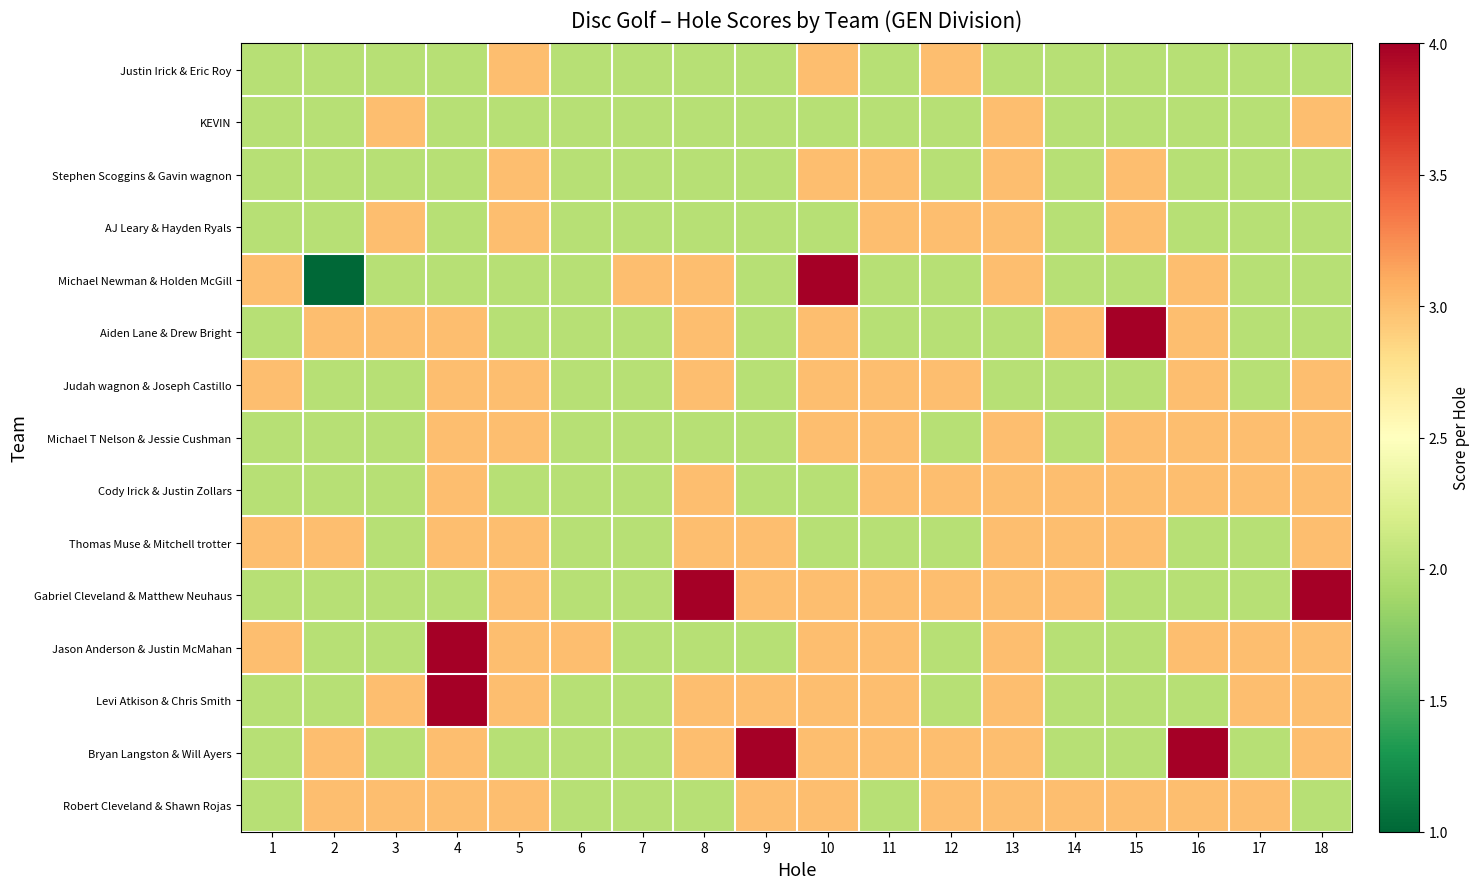

Reading right to left, what are all the values shown in this chart?

Justin Irick & Eric Roy: 18=2	17=2	16=2	15=2	14=2	13=2	12=3	11=2	10=3	9=2	8=2	7=2	6=2	5=3	4=2	3=2	2=2	1=2
KEVIN: 18=3	17=2	16=2	15=2	14=2	13=3	12=2	11=2	10=2	9=2	8=2	7=2	6=2	5=2	4=2	3=3	2=2	1=2
Stephen Scoggins & Gavin wagnon: 18=2	17=2	16=2	15=3	14=2	13=3	12=2	11=3	10=3	9=2	8=2	7=2	6=2	5=3	4=2	3=2	2=2	1=2
AJ Leary & Hayden Ryals: 18=2	17=2	16=2	15=3	14=2	13=3	12=3	11=3	10=2	9=2	8=2	7=2	6=2	5=3	4=2	3=3	2=2	1=2
Michael Newman & Holden McGill: 18=2	17=2	16=3	15=2	14=2	13=3	12=2	11=2	10=4	9=2	8=3	7=3	6=2	5=2	4=2	3=2	2=1	1=3
Aiden Lane & Drew Bright: 18=2	17=2	16=3	15=4	14=3	13=2	12=2	11=2	10=3	9=2	8=3	7=2	6=2	5=2	4=3	3=3	2=3	1=2
Judah wagnon & Joseph Castillo: 18=3	17=2	16=3	15=2	14=2	13=2	12=3	11=3	10=3	9=2	8=3	7=2	6=2	5=3	4=3	3=2	2=2	1=3
Michael T Nelson & Jessie Cushman: 18=3	17=3	16=3	15=3	14=2	13=3	12=2	11=3	10=3	9=2	8=2	7=2	6=2	5=3	4=3	3=2	2=2	1=2
Cody Irick & Justin Zollars: 18=3	17=3	16=3	15=3	14=3	13=3	12=3	11=3	10=2	9=2	8=3	7=2	6=2	5=2	4=3	3=2	2=2	1=2
Thomas Muse & Mitchell trotter: 18=3	17=2	16=2	15=3	14=3	13=3	12=2	11=2	10=2	9=3	8=3	7=2	6=2	5=3	4=3	3=2	2=3	1=3
Gabriel Cleveland & Matthew Neuhaus: 18=4	17=2	16=2	15=2	14=3	13=3	12=3	11=3	10=3	9=3	8=4	7=2	6=2	5=3	4=2	3=2	2=2	1=2
Jason Anderson & Justin McMahan: 18=3	17=3	16=3	15=2	14=2	13=3	12=2	11=3	10=3	9=2	8=2	7=2	6=3	5=3	4=4	3=2	2=2	1=3
Levi Atkison & Chris Smith: 18=3	17=3	16=2	15=2	14=2	13=3	12=2	11=3	10=3	9=3	8=3	7=2	6=2	5=3	4=4	3=3	2=2	1=2
Bryan Langston & Will Ayers: 18=3	17=2	16=4	15=2	14=2	13=3	12=3	11=3	10=3	9=4	8=3	7=2	6=2	5=2	4=3	3=2	2=3	1=2
Robert Cleveland & Shawn Rojas: 18=2	17=3	16=3	15=3	14=3	13=3	12=3	11=2	10=3	9=3	8=2	7=2	6=2	5=3	4=3	3=3	2=3	1=2